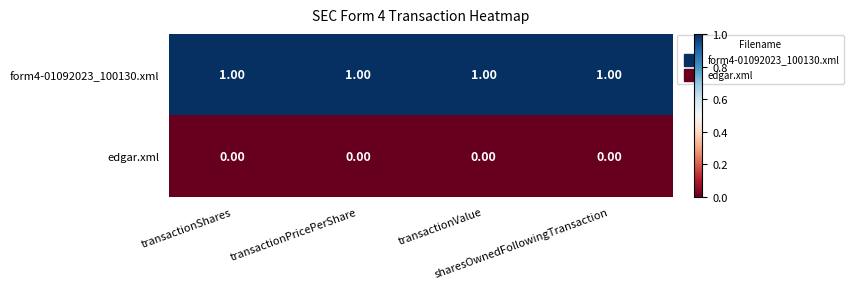

Rank the series by their average value, from lowest to highest.

edgar.xml, form4-01092023_100130.xml